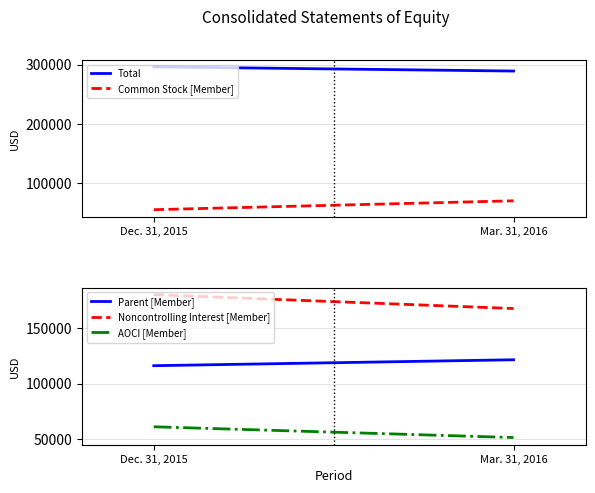

Reading left to right, transcribe all the data shown in this chart.

Total: 296221	289097
Common Stock [Member]: 54961	69979
Parent [Member]: 116170	121503
Noncontrolling Interest [Member]: 180051	167594
AOCI [Member]: 61209	51524